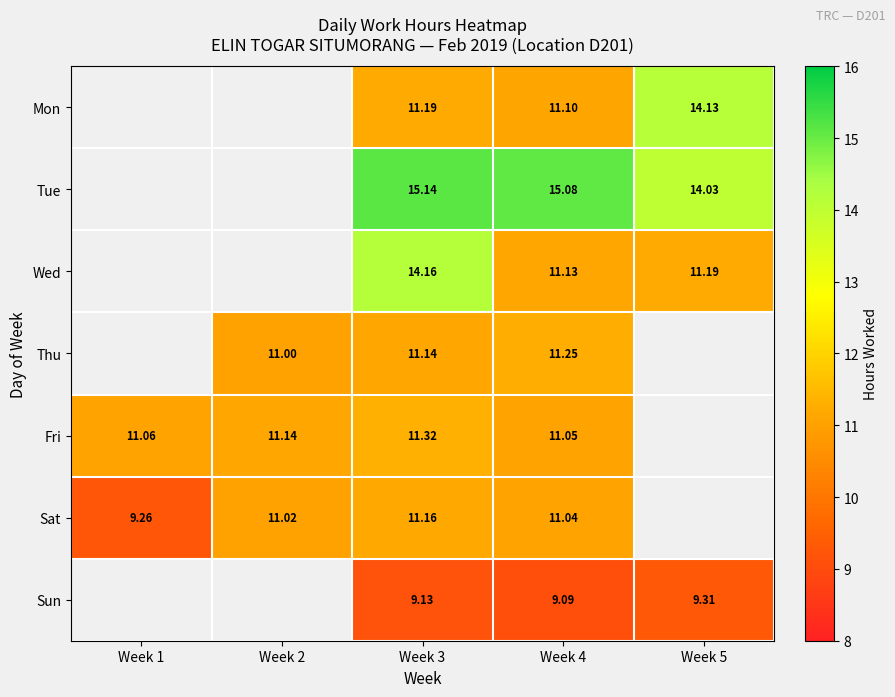

At which category is the sum across all series the highest?

Week 3